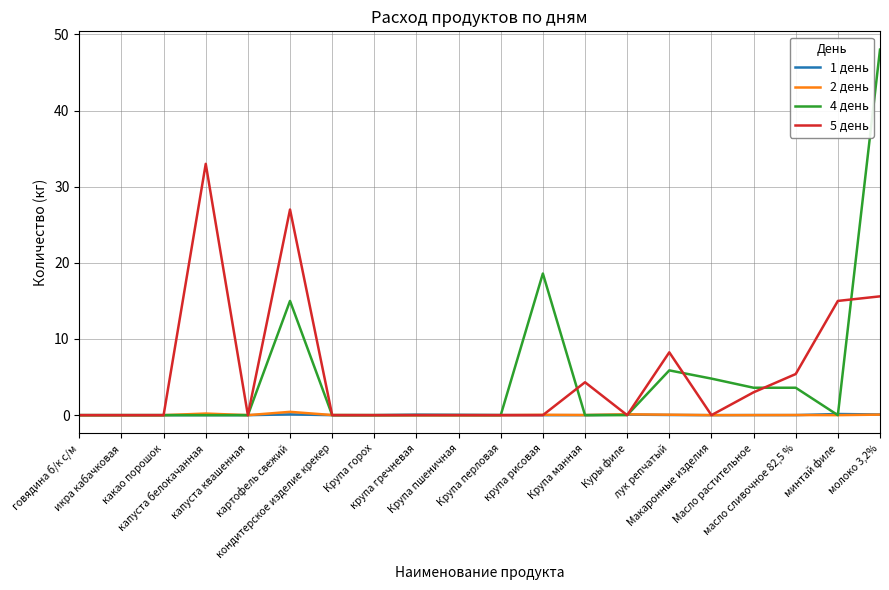

The 5 день series shows 0.0 at крупа рисовая. True or false?

True